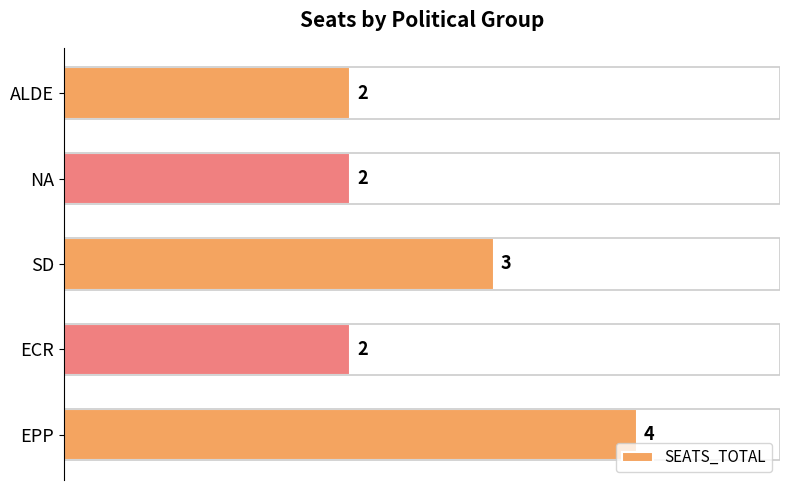

Where is the data nearest to the value 3?

SD